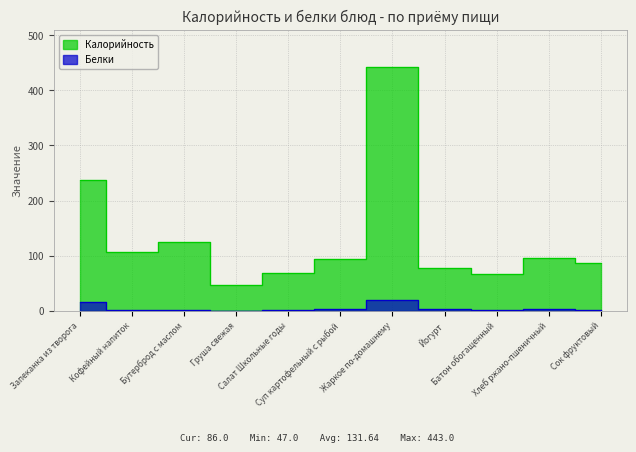

What is the sum of the Белки values at Жаркое по-домашнему and Кофейный напиток?

21